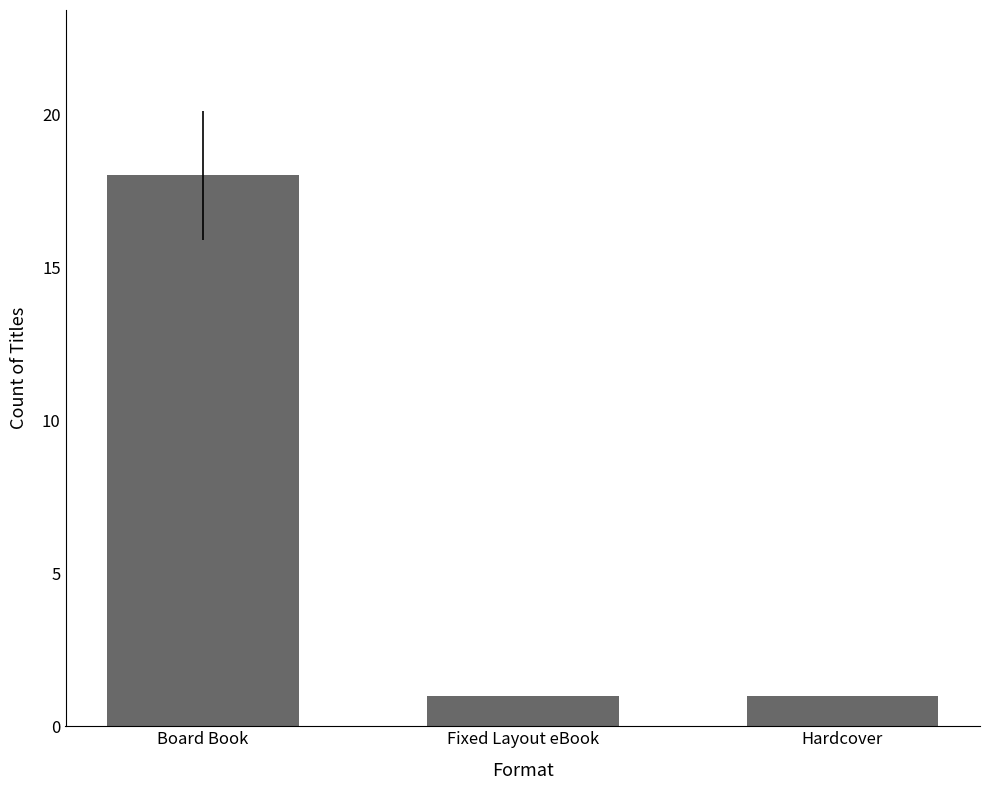

What is the difference between the maximum and second lowest values?

17